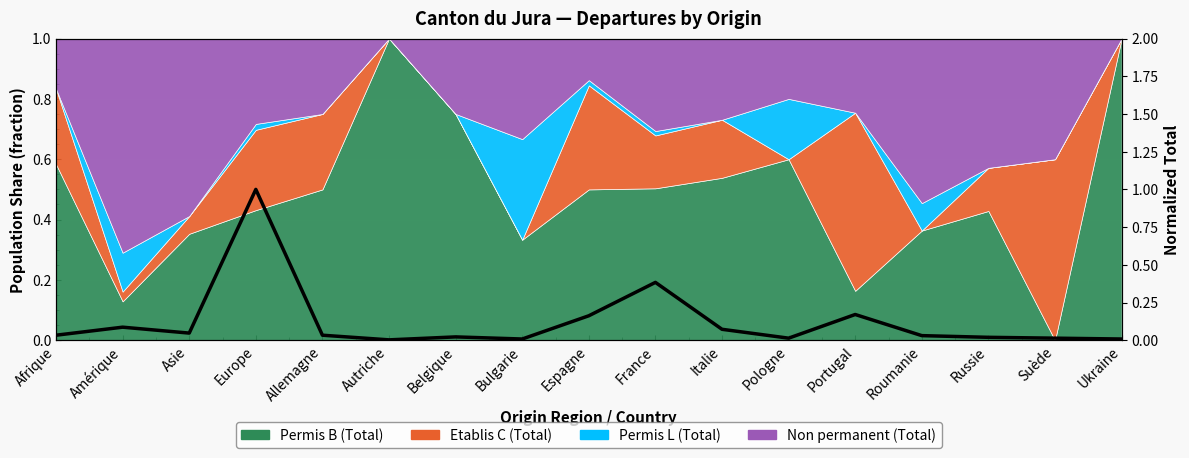

True or false: the data shows 0.0 at Afrique.

False